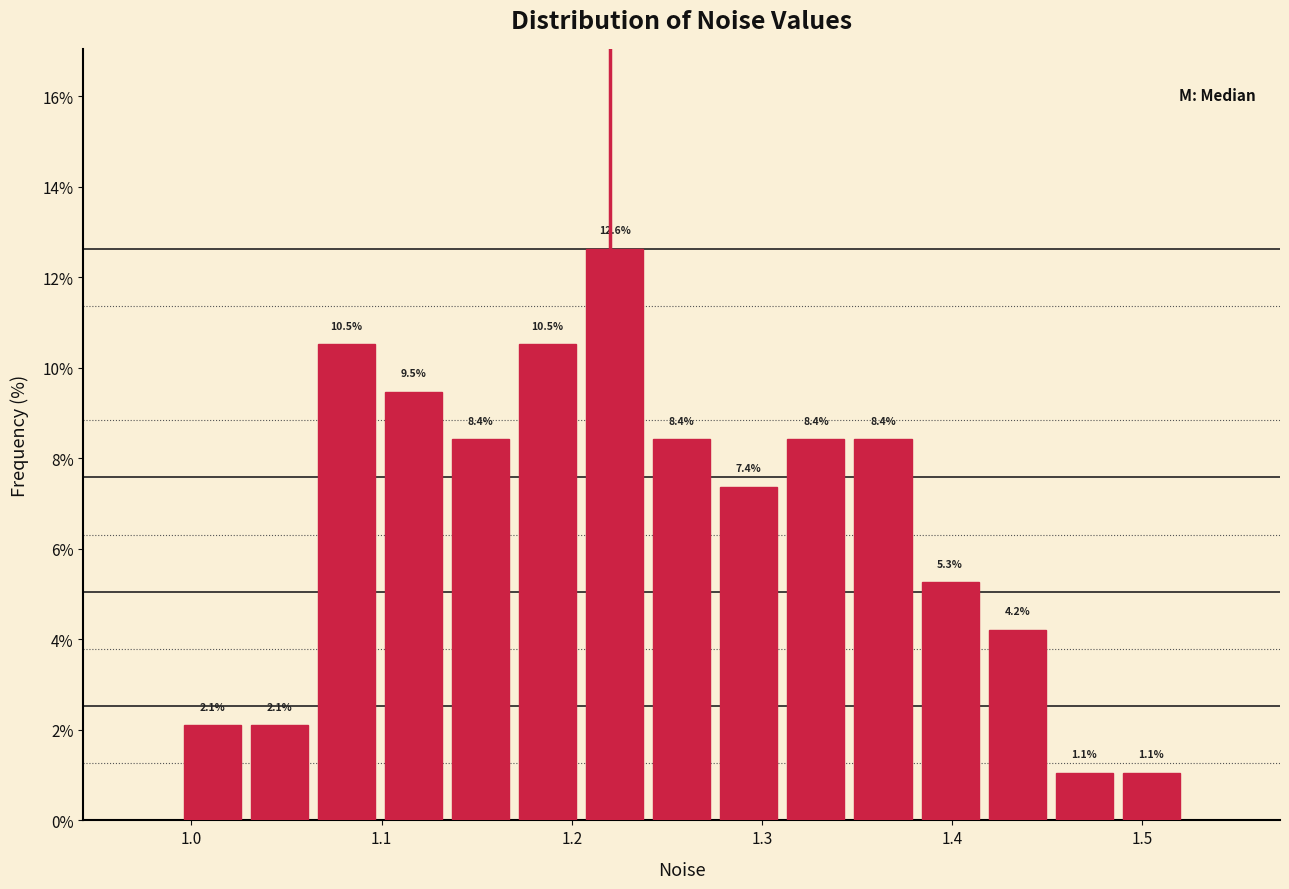

Around what value on the x-axis is the tallest bar? Give the approximate position of its centre, as read against the axis.

1.22